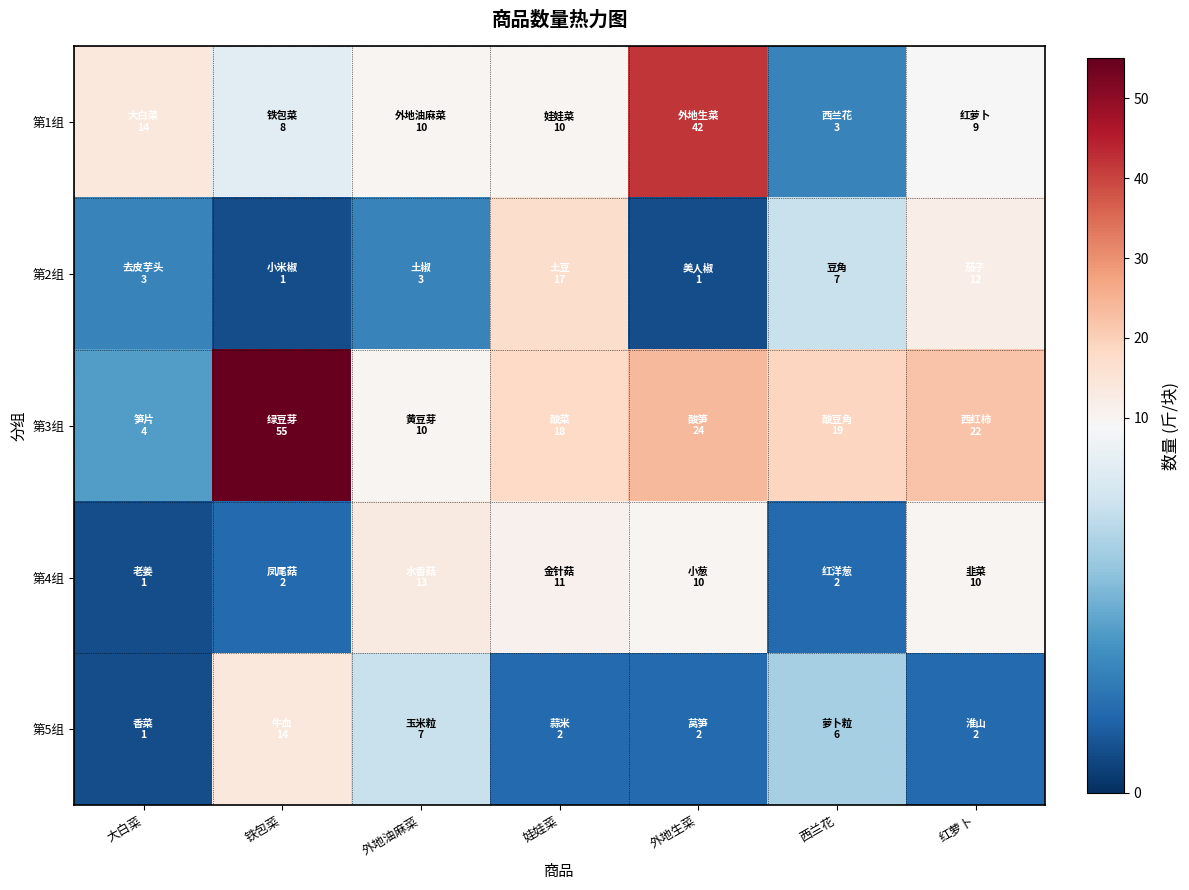

Reading right to left, extract all data points from this chart.

第1组: 红萝卜=9	西兰花=3	外地生菜=42	娃娃菜=10	外地油麻菜=10	铁包菜=8	大白菜=14
第2组: 红萝卜=12	西兰花=7	外地生菜=1	娃娃菜=17	外地油麻菜=3	铁包菜=1	大白菜=3
第3组: 红萝卜=22	西兰花=19	外地生菜=24	娃娃菜=18	外地油麻菜=10	铁包菜=55	大白菜=4
第4组: 红萝卜=10	西兰花=2	外地生菜=10	娃娃菜=11	外地油麻菜=13	铁包菜=2	大白菜=1
第5组: 红萝卜=2	西兰花=6	外地生菜=2	娃娃菜=2	外地油麻菜=7	铁包菜=14	大白菜=1